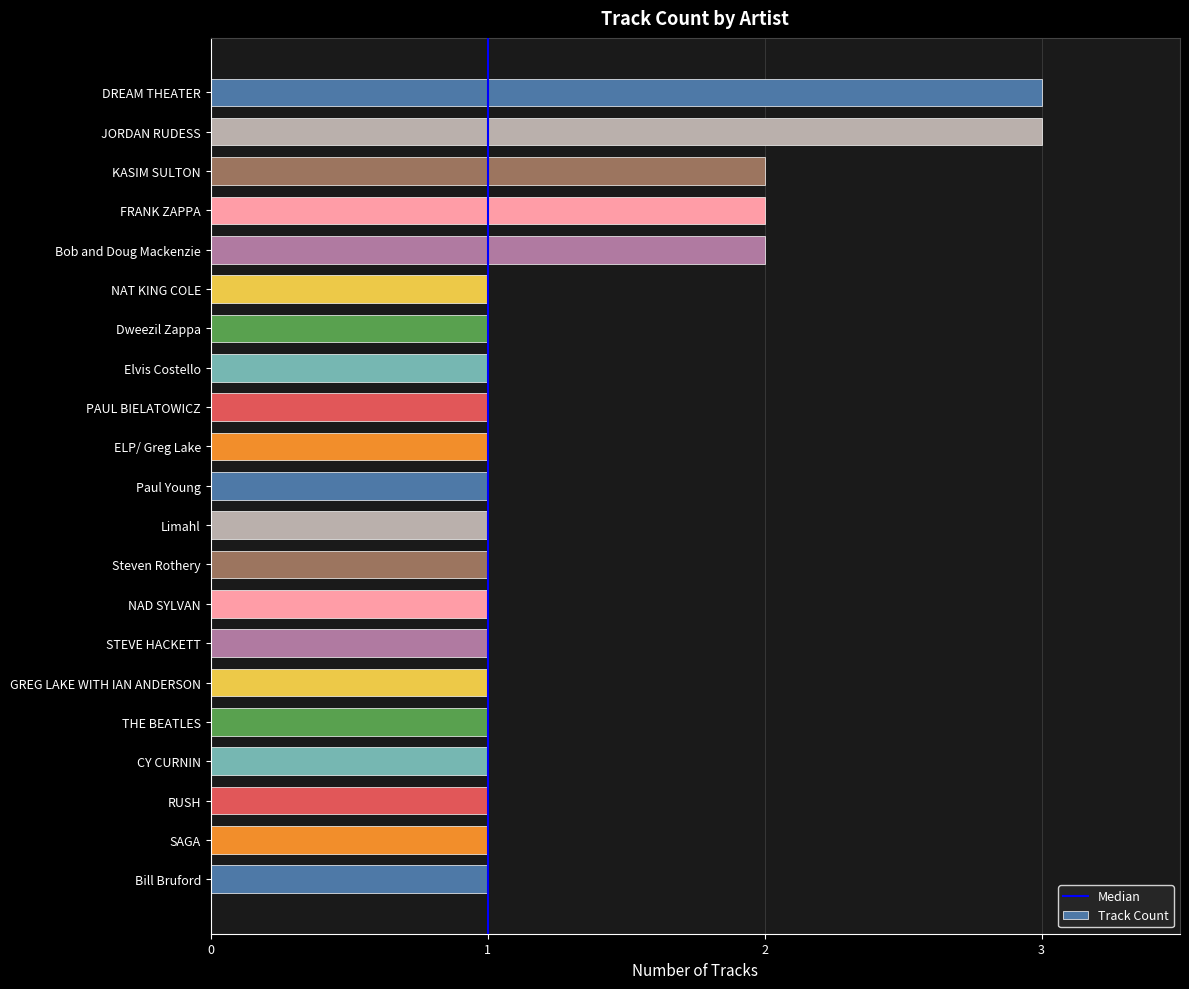

What is the maximum value shown in the chart?

3